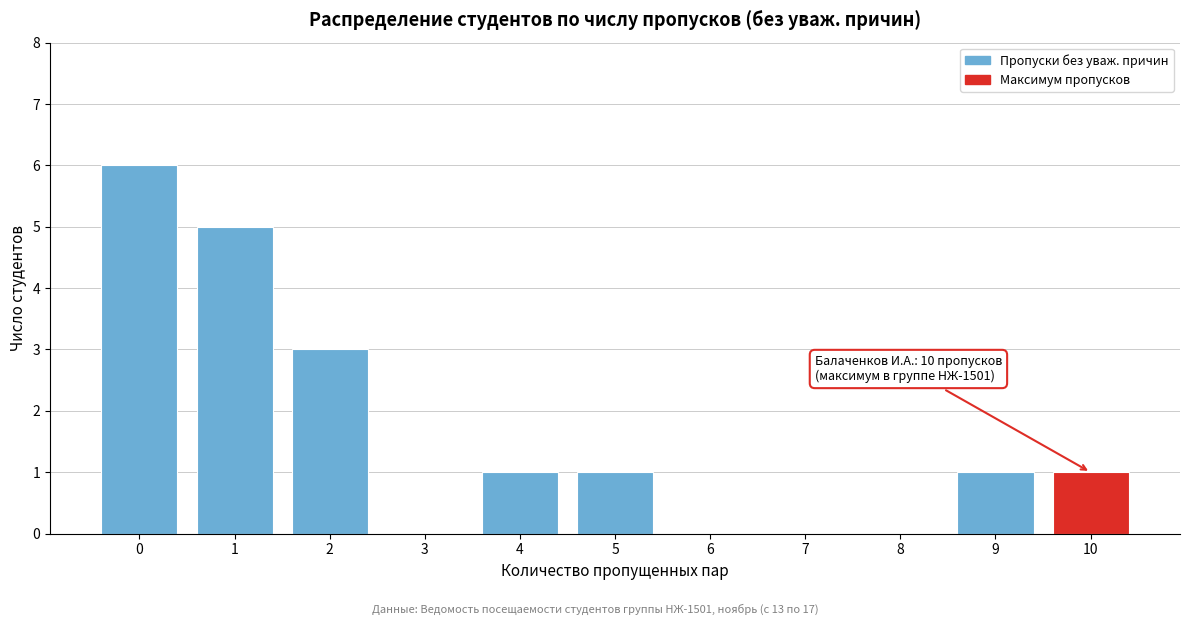

Reading right to left, list all the values displayed in this chart.

10=1	9=1	8=0	7=0	6=0	5=1	4=1	3=0	2=3	1=5	0=6